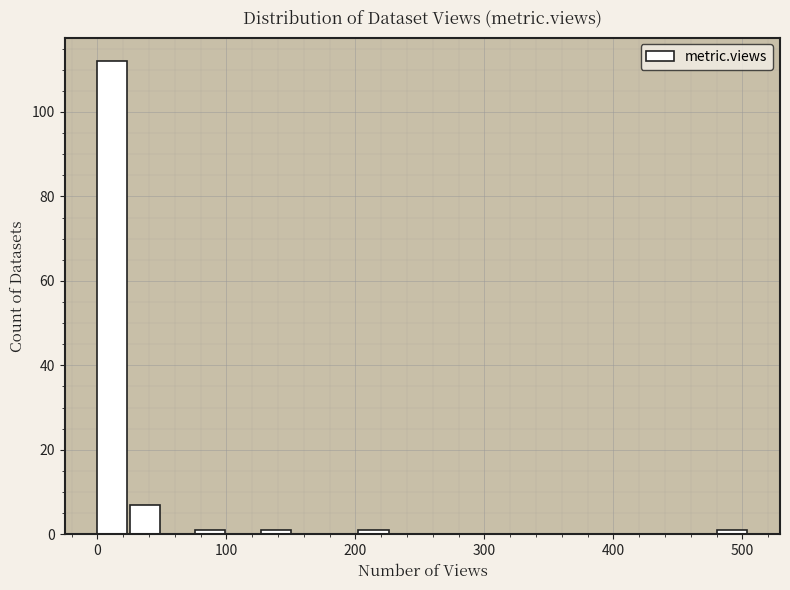

Around what value on the x-axis is the tallest bar? Give the approximate position of its centre, as read against the axis.

10